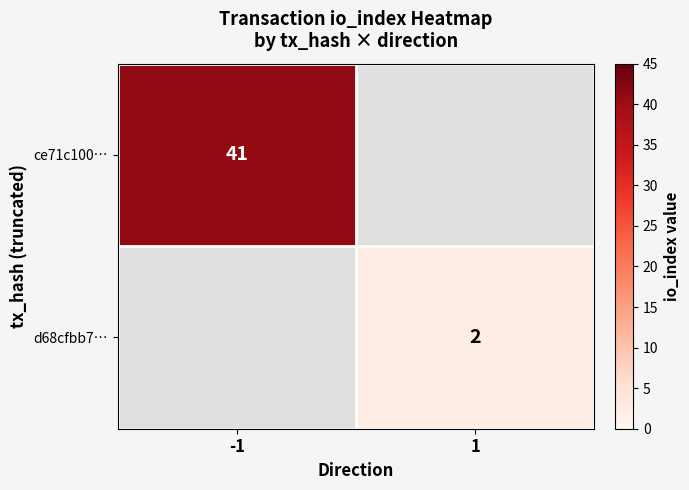

The d68cfbb7… series shows 2 at 1. True or false?

True